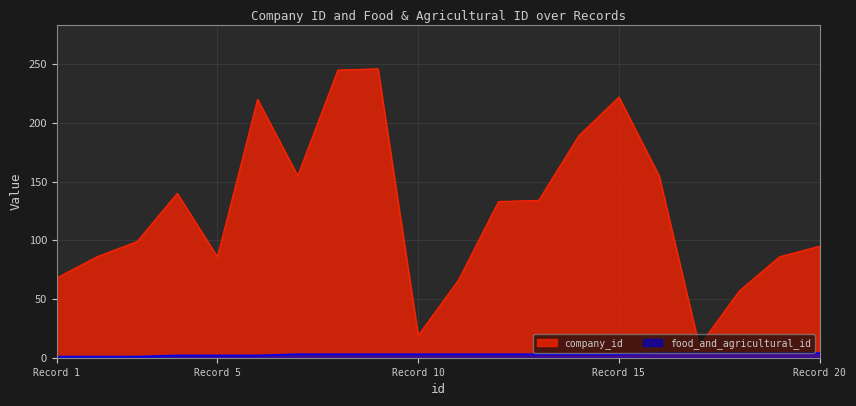

What is the maximum value shown in the chart?

246